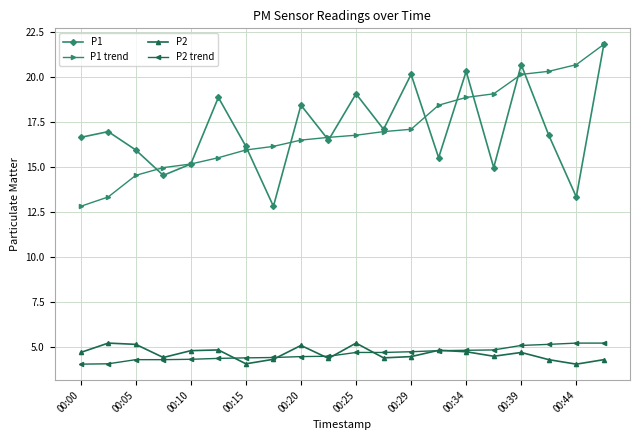

True or false: P2 has more than 0 points higher than both neighbors.

True